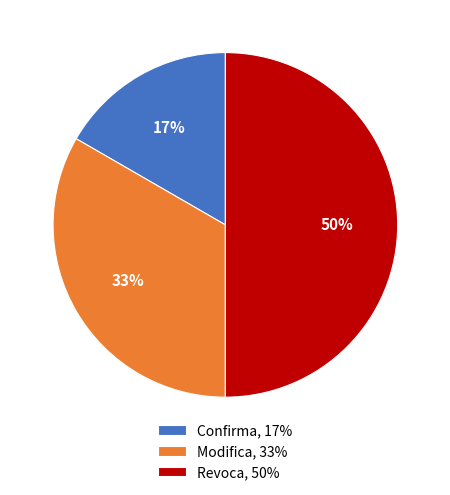

To the nearest percent, what is the difference between the largest and smallest slice percentages?

33%